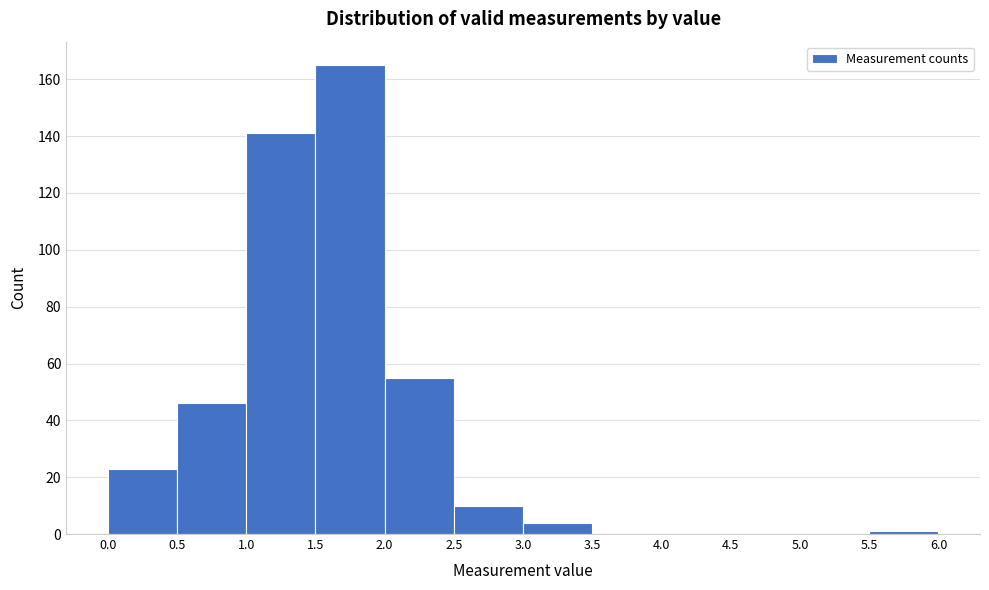

Reading left to right, transcribe this chart: for each bar, give the range it covers on the x-axis and its height. The values are not printed on the chart, so give them approximately, as read against the axis.

0.0 to 0.5: 24
0.5 to 1.0: 46
1.0 to 1.5: 142
1.5 to 2.0: 166
2.0 to 2.5: 56
2.5 to 3.0: 10
3.0 to 3.5: 4
3.5 to 4.0: 0
4.0 to 4.5: 0
4.5 to 5.0: 0
5.0 to 5.5: 0
5.5 to 6.0: under 2